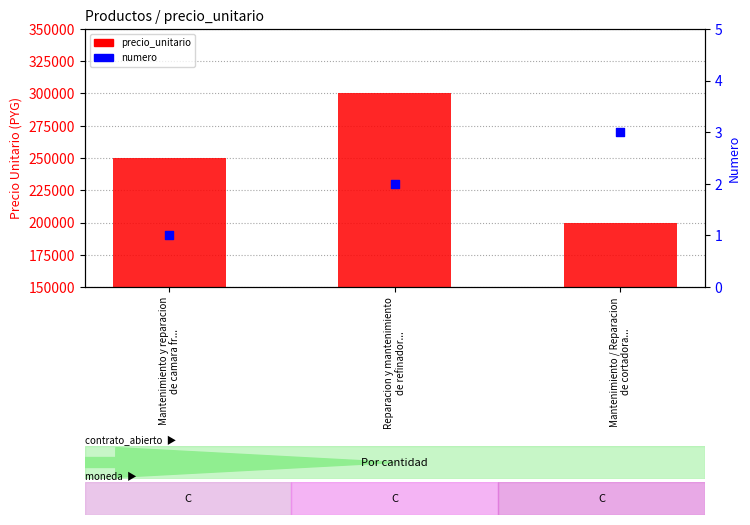

At which category is the sum across all series the highest?

Reparacion y mantenimiento
de refinador...